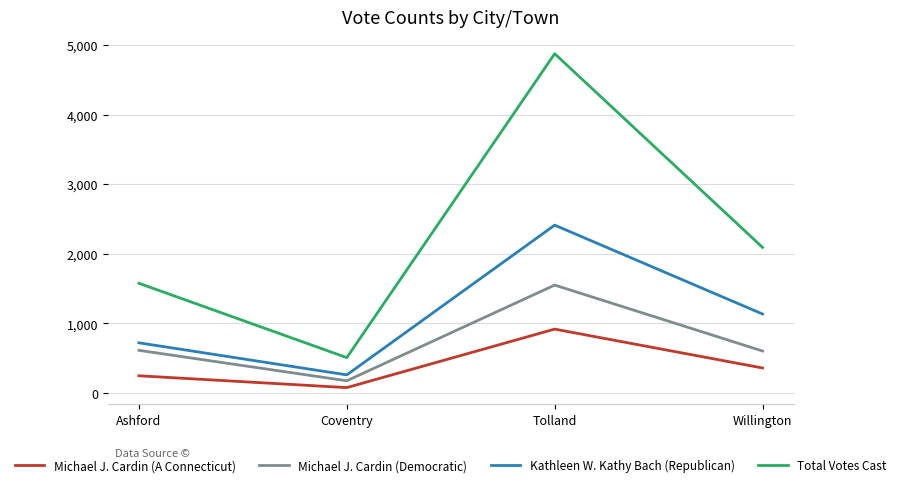

True or false: Kathleen W. Kathy Bach (Republican) has a value of 1163 at Ashford.

False